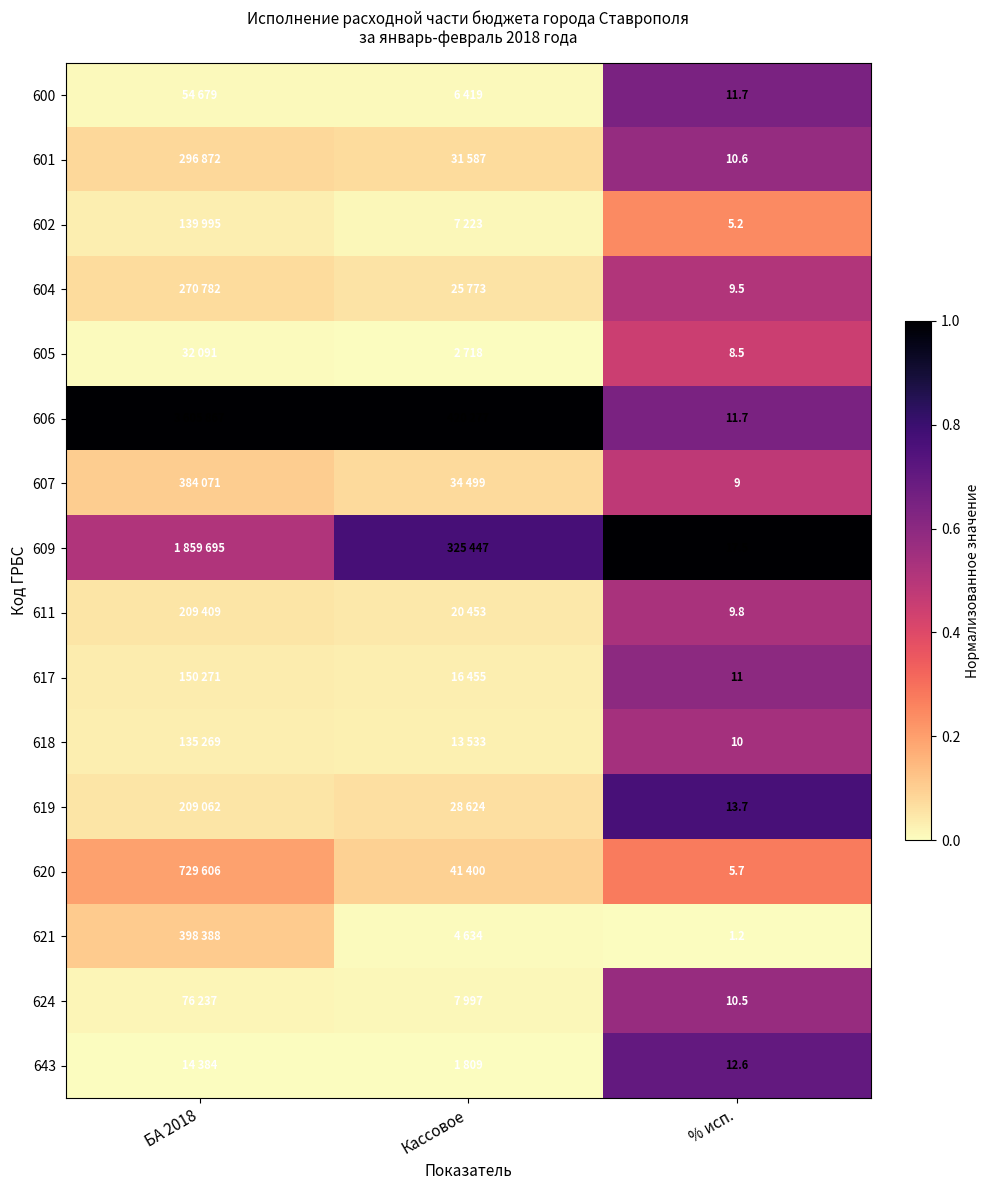

Which category has the lowest value in the 604 series?

Кассовое